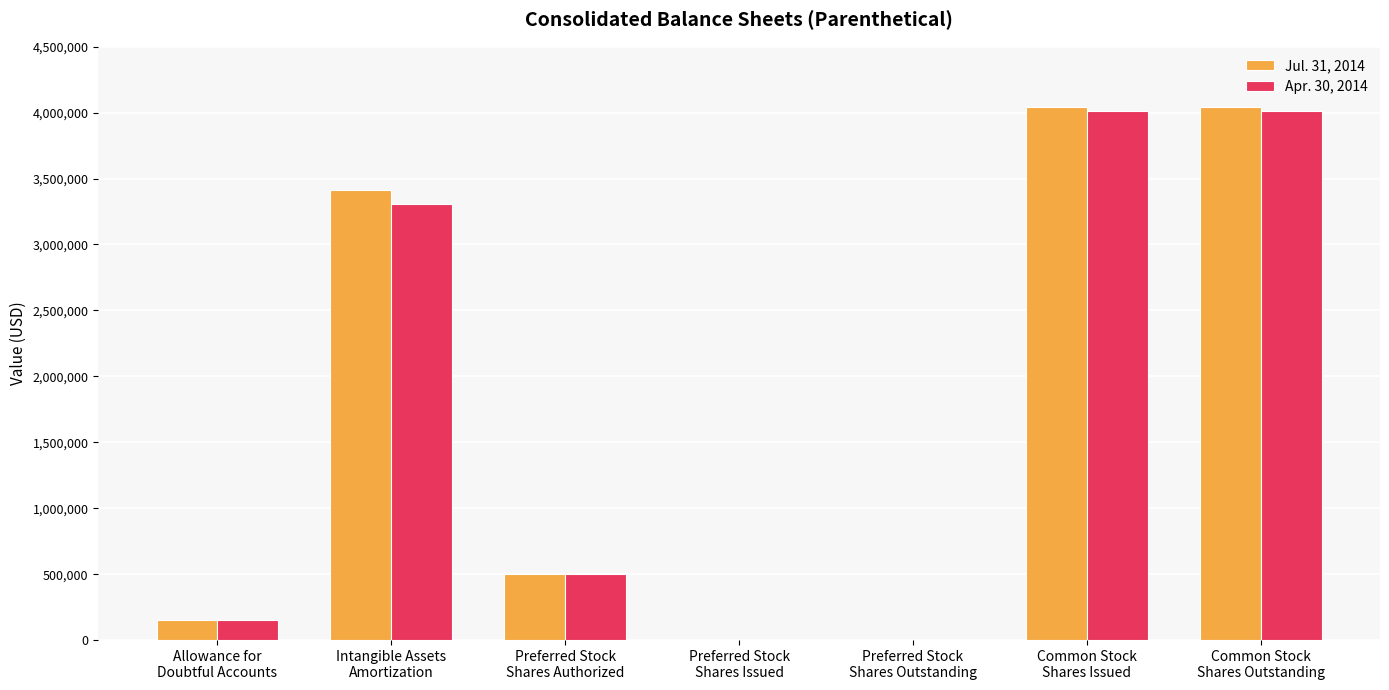

What are all the series names shown in the legend?

Jul. 31, 2014, Apr. 30, 2014